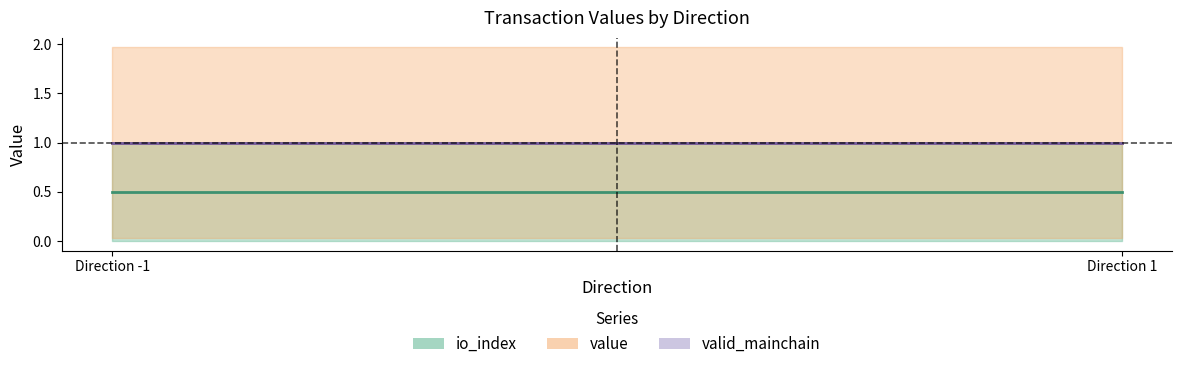

The value of io_index at 1 is 1.4. True or false?

False